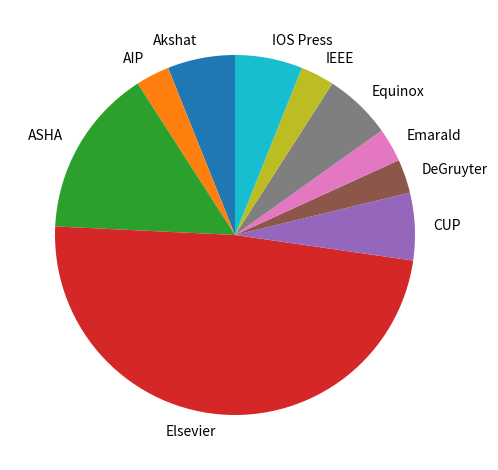

Is the sum of ASHA and Akshat greater than half?

No